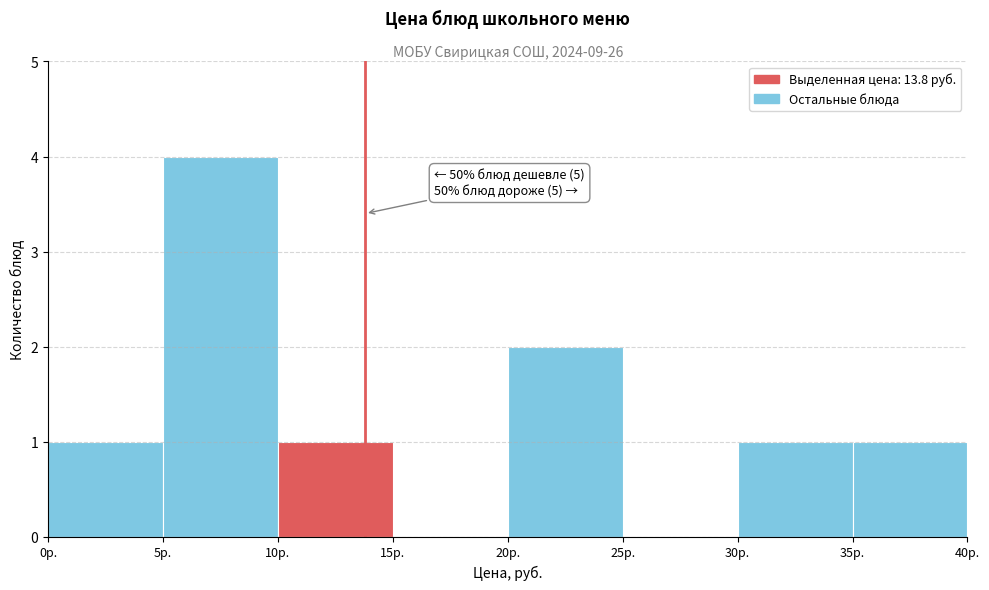

Which range on the x-axis has the tallest bar?

5 to 10